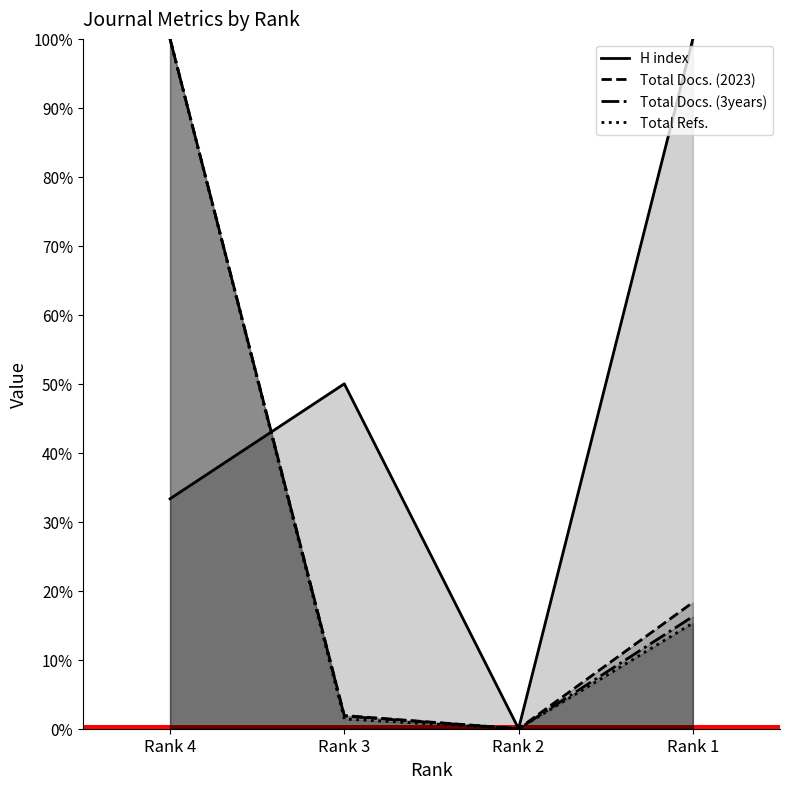

In Total Docs. (3years), how many points are lower than both neighbors (excluding endpoints)?

1